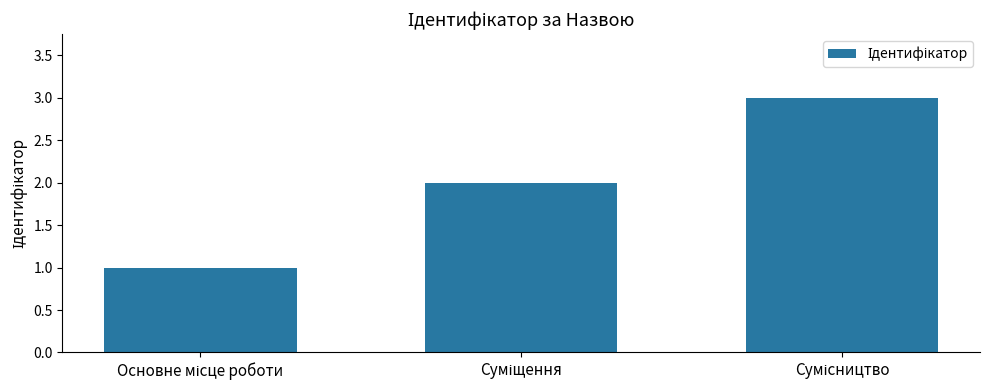

What is the maximum value shown in the chart?

3